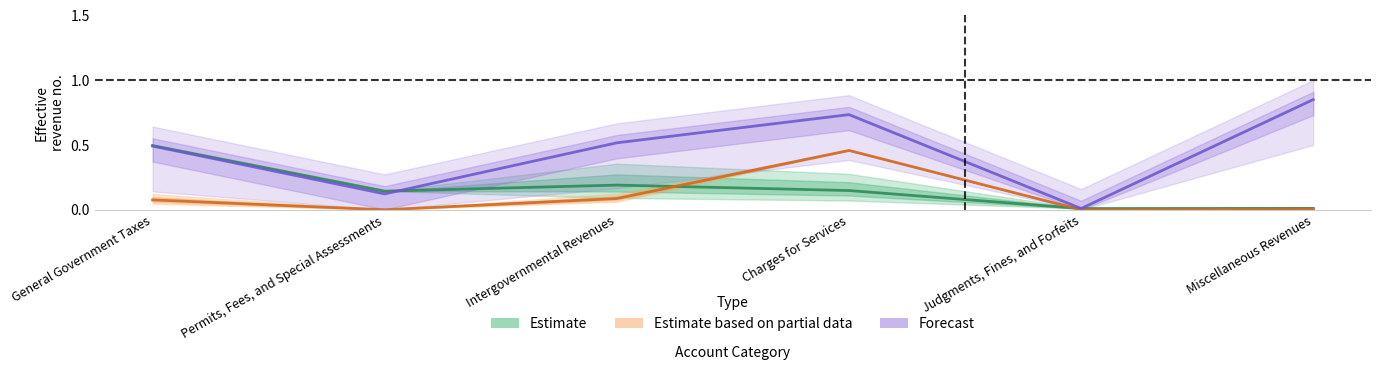

True or false: Estimate has more than 1 points higher than both neighbors.

False